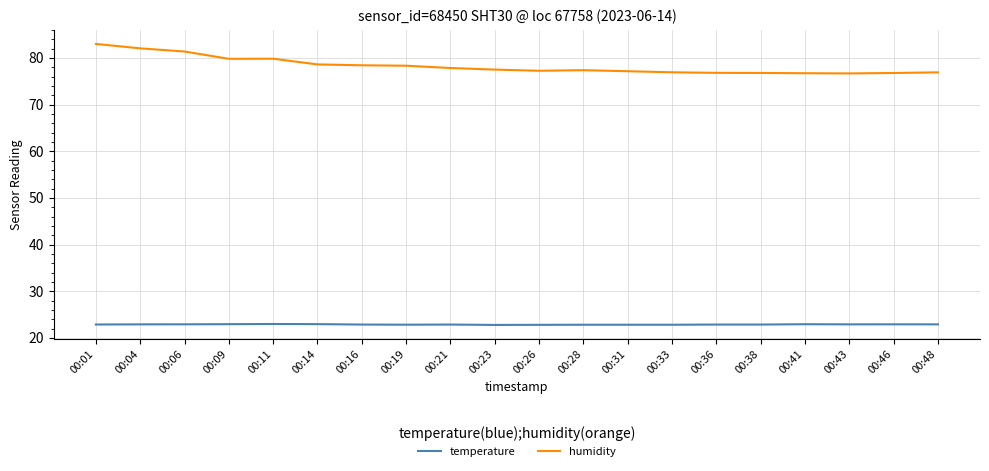

What is the total value across all series at 00:26?

100.1